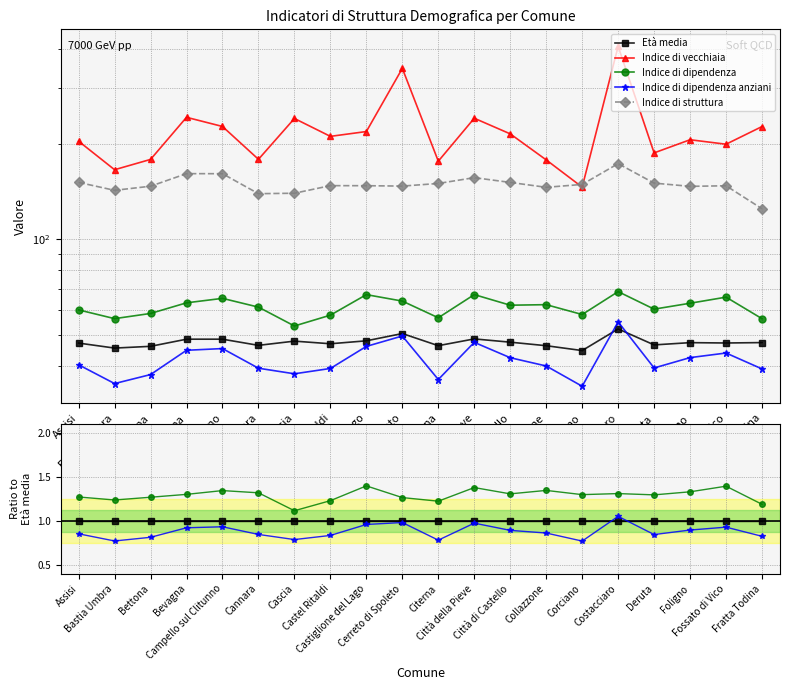

The Indice di dipendenza series shows 2.3 at Città di Castello. True or false?

False